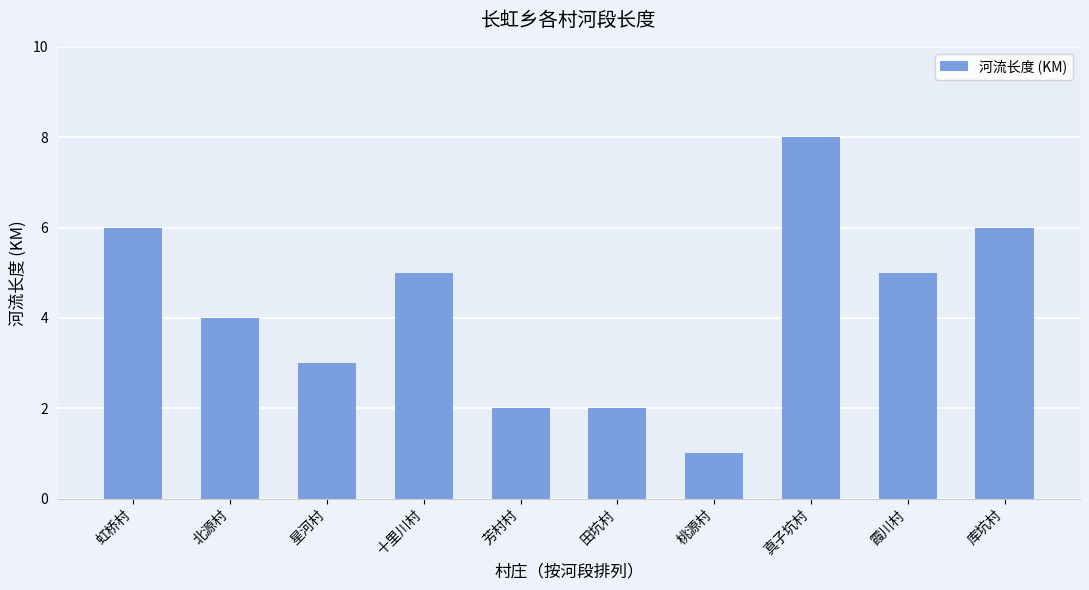

Approximately how many times larger is the value at 芳村村 compared to 北源村?

0.5